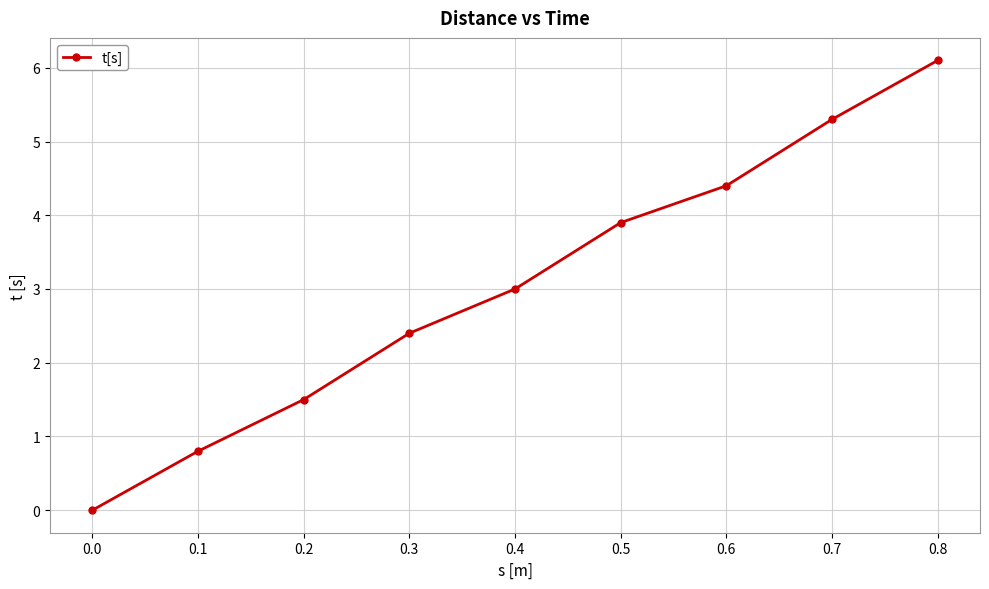

True or false: the data shows 4.0 at 0.3.

False